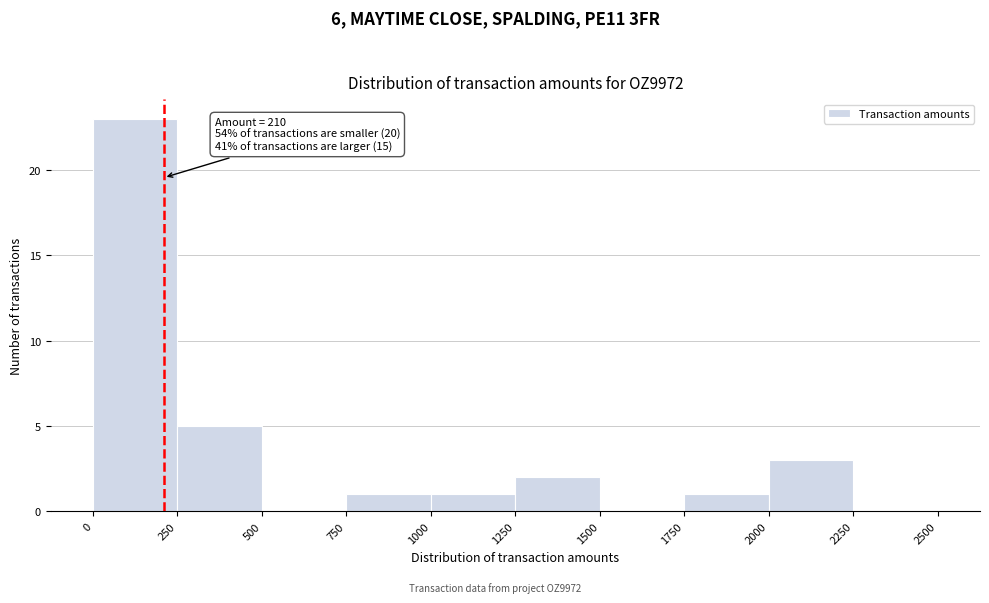

Over which range of the x-axis is the bar tallest?

0 to 250